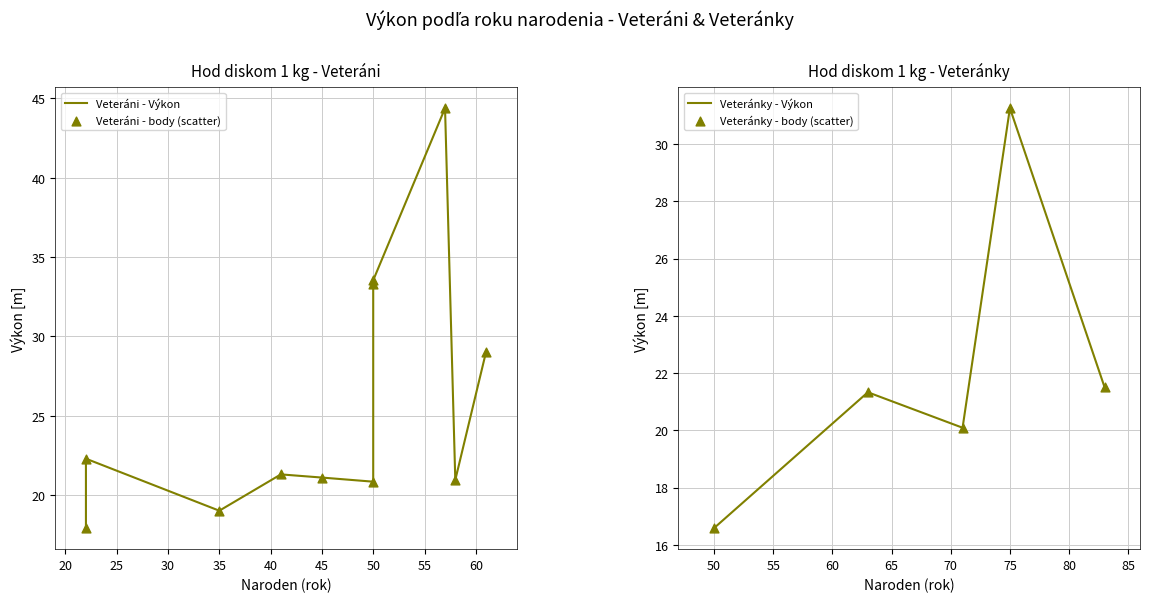

Which series has the widest spread of Y values?

Výkon